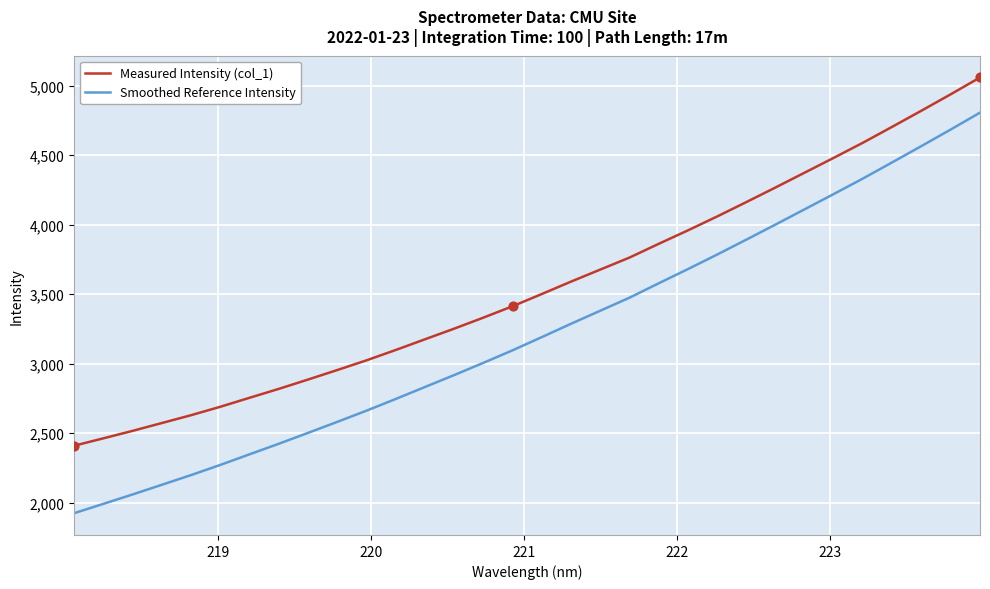

What are all the series names shown in the legend?

Measured Intensity (col_1), Smoothed Reference Intensity